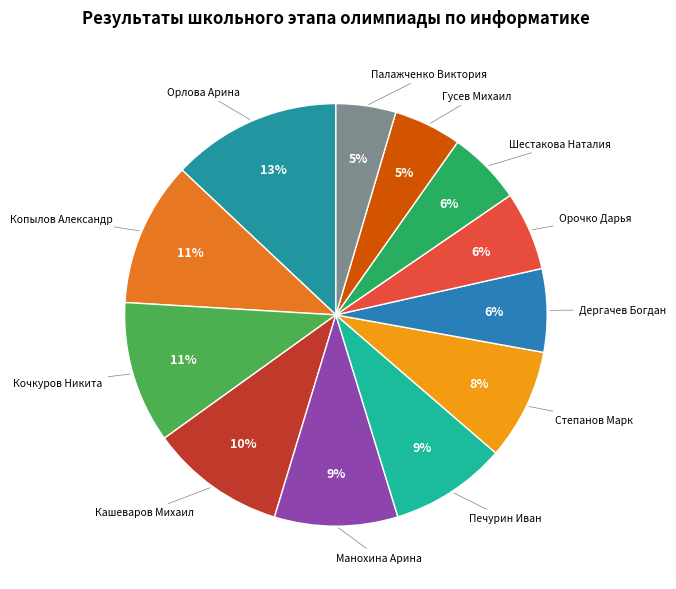

Combined, do Дергачев Богдан and Палажченко Виктория account for over 50%?

No